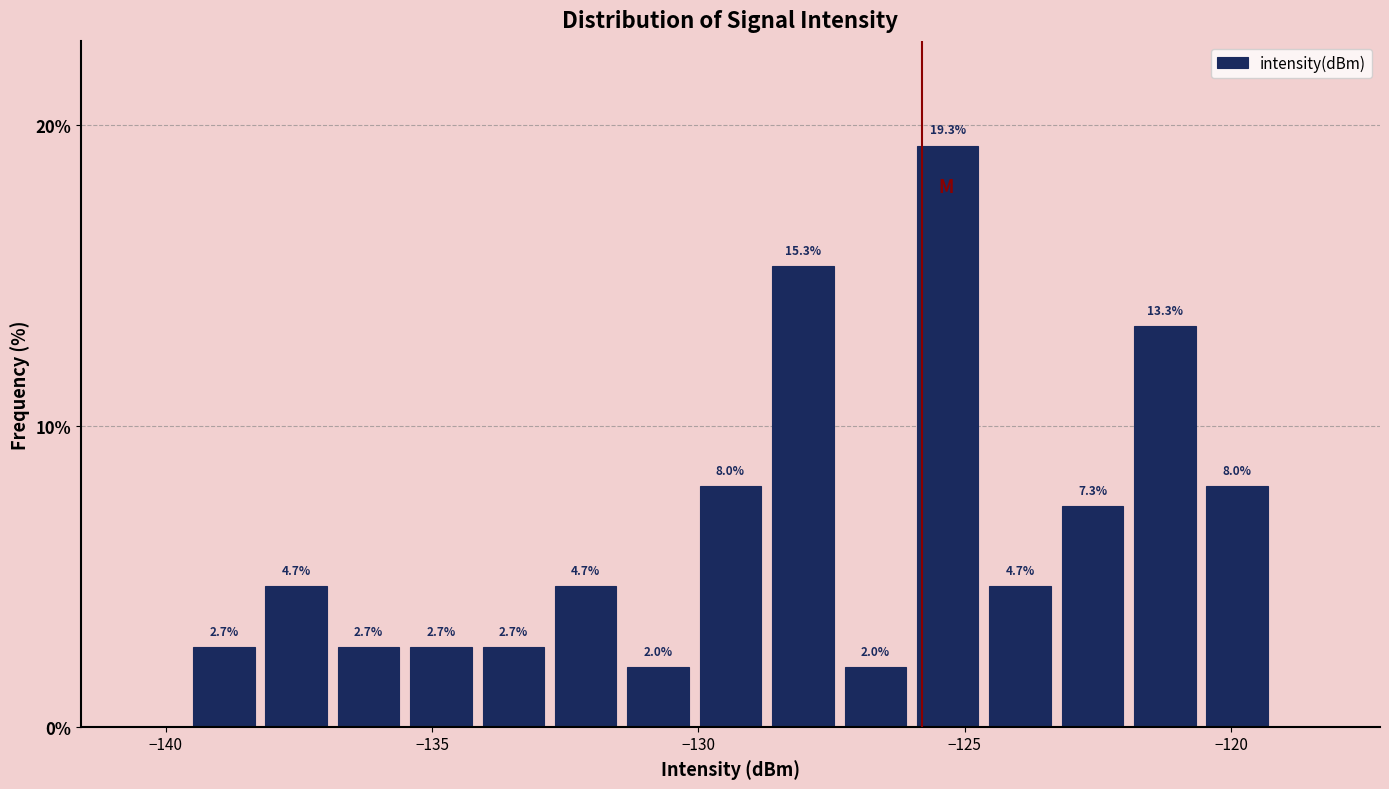

Read against the x-axis, roughly where is the centre of the tallest bar?

-125.5